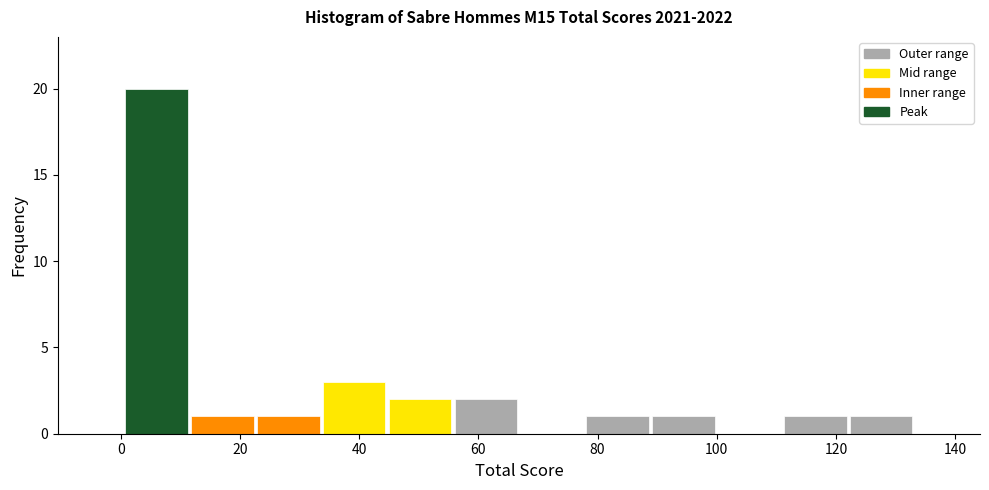

Reading left to right, list every bar in this chart as the range it spans on the x-axis followed by its height. Neither the bar edges nor the heights are printed on the chart, so give them approximately, as read against the axes.

0 to 12: 20
12 to 22: 1
22 to 34: 1
34 to 44: 3
44 to 56: 2
56 to 66: 2
66 to 78: 0
78 to 88: 1
88 to 100: 1
100 to 112: 0
112 to 122: 1
122 to 134: 1